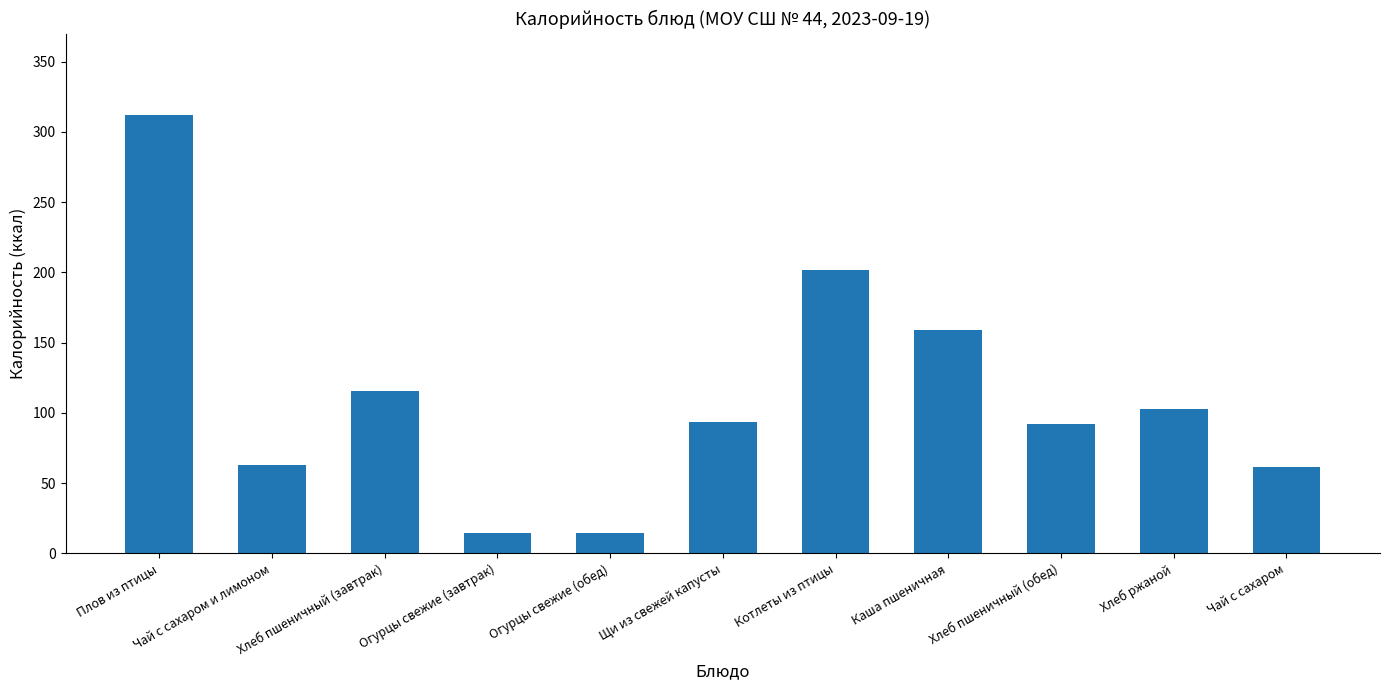

What is the change in value from Огурцы свежие (обед) to Хлеб пшеничный (обед)?

+77.9